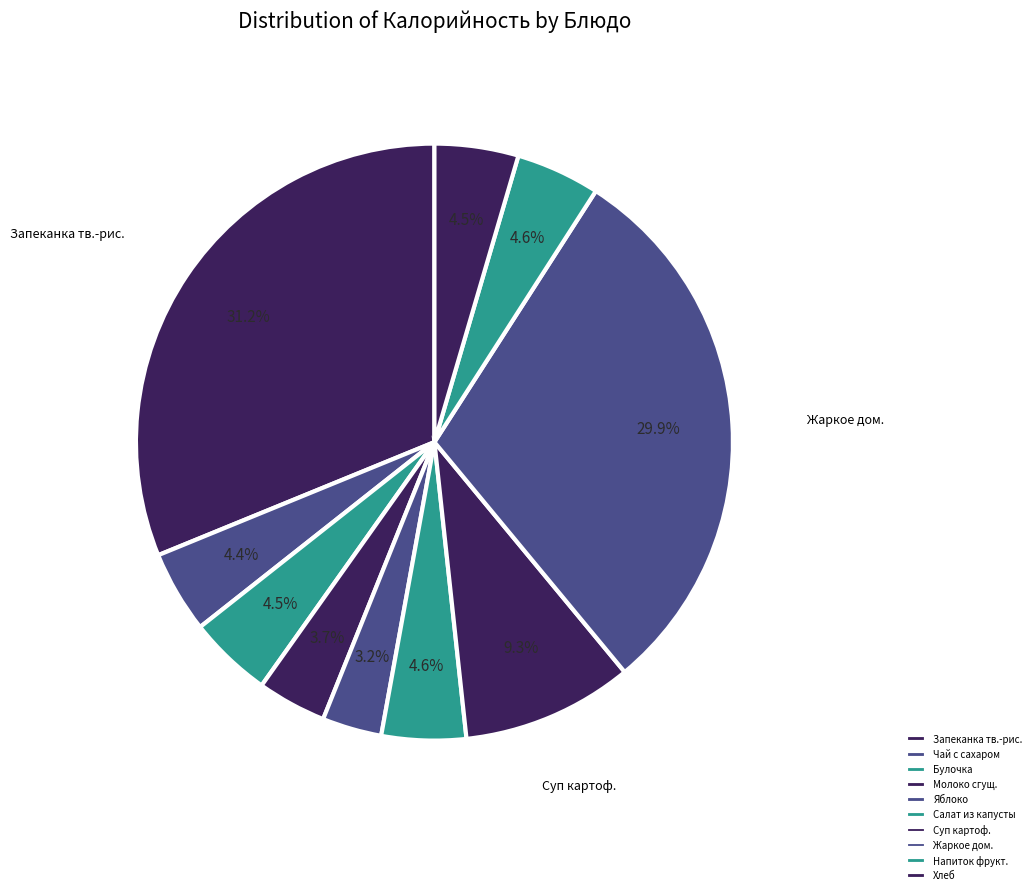

How many segments does this pie chart have?

10